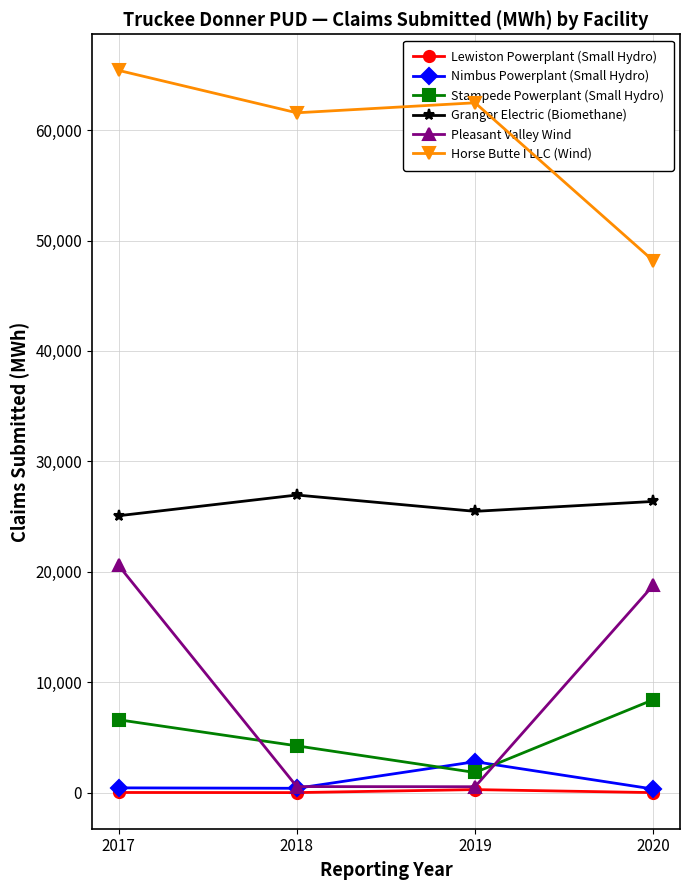

At which label is Pleasant Valley Wind closest to 10559?

2020